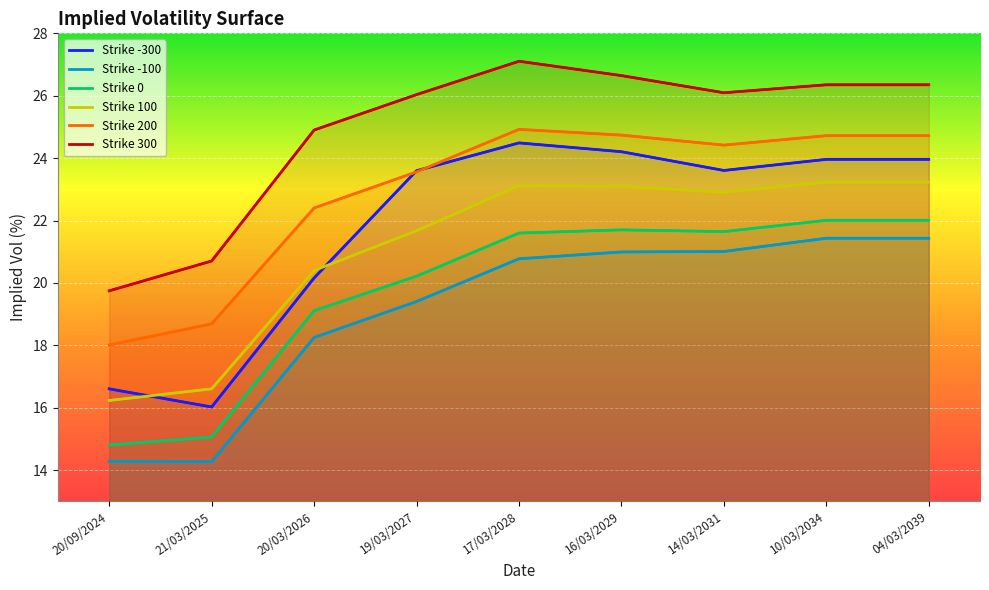

List the labels in order of 200 value, largest first.

17/03/2028, 16/03/2029, 10/03/2034, 04/03/2039, 14/03/2031, 19/03/2027, 20/03/2026, 21/03/2025, 20/09/2024